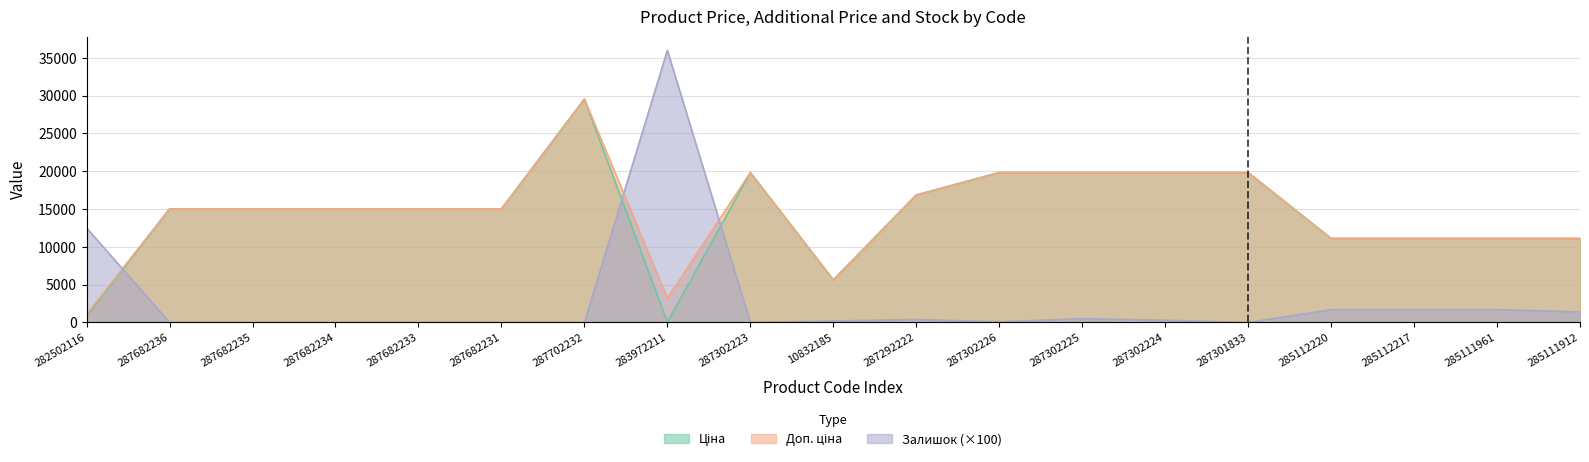

What is the label of the 19th point from the left?

285111912